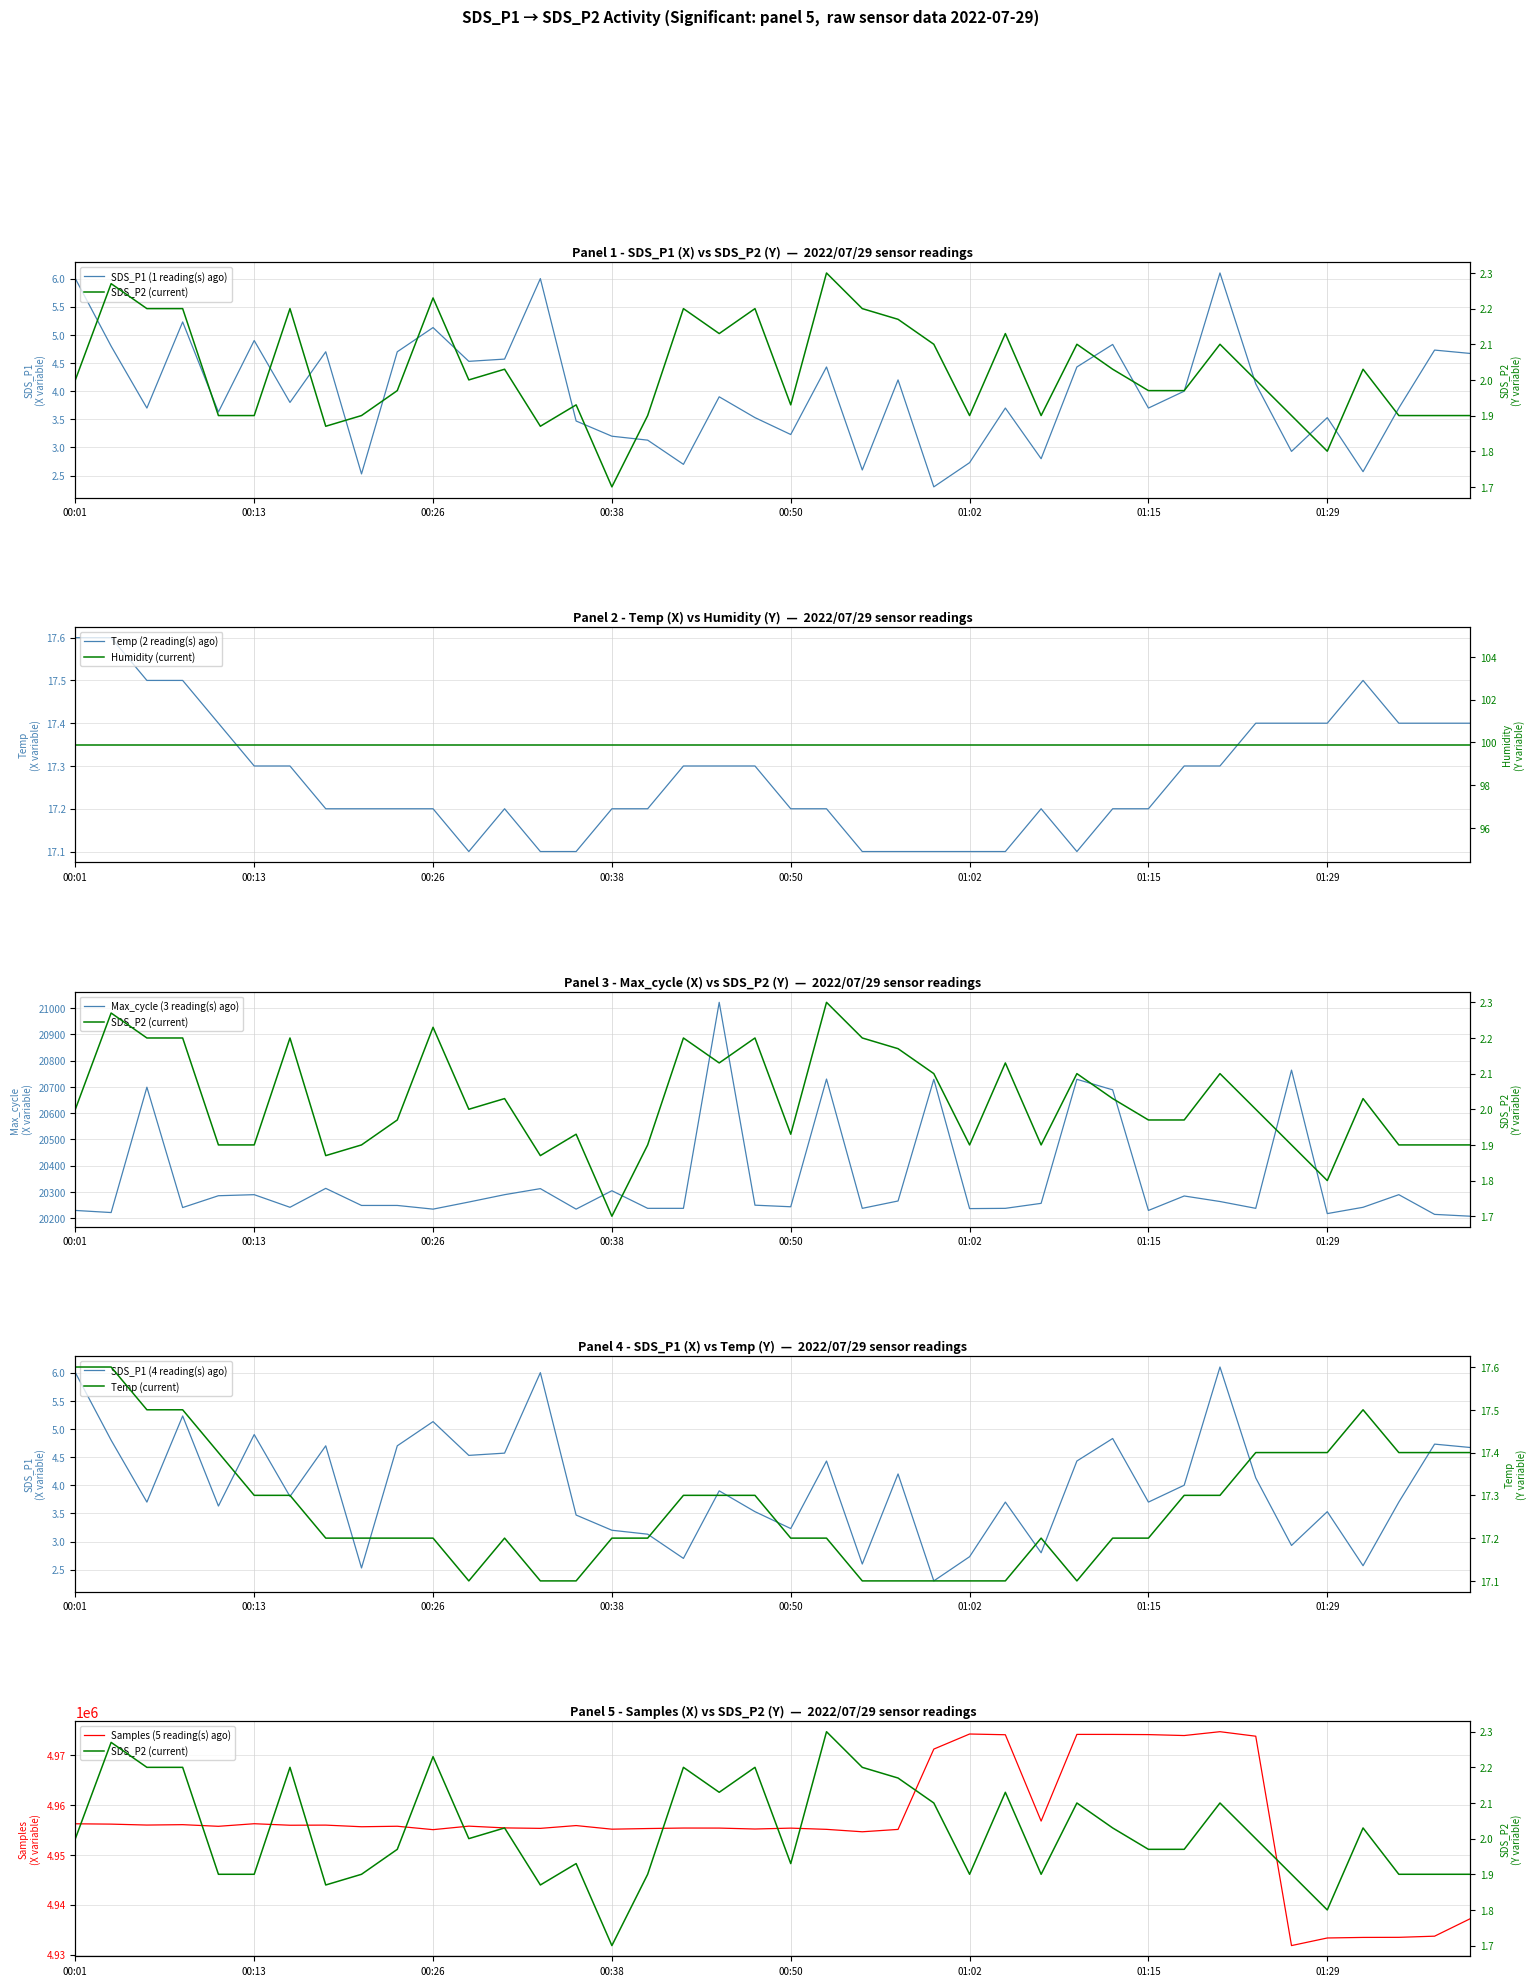

At which label is SDS_P1 closest to 4?

01:17